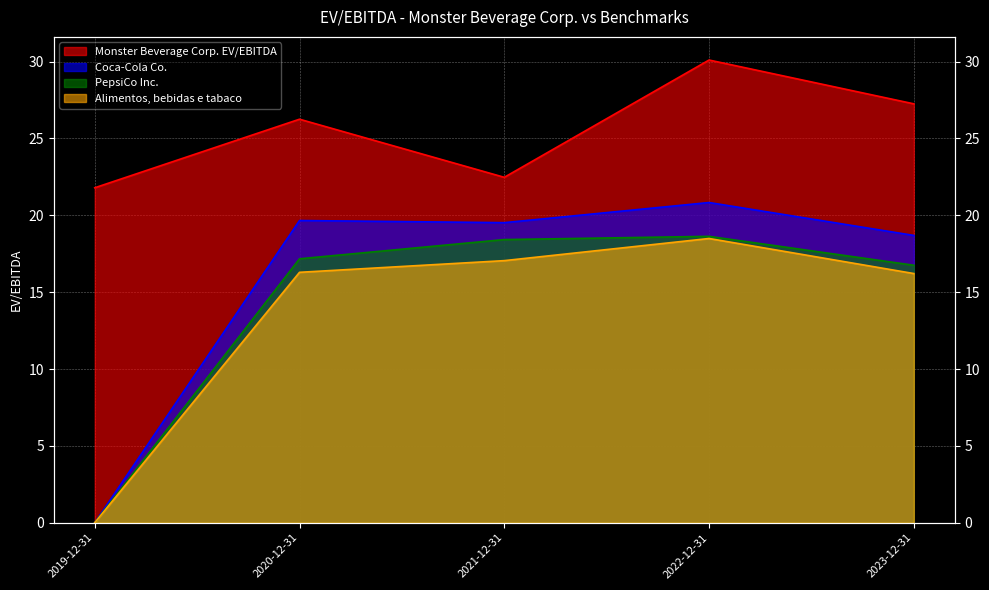

True or false: Alimentos, bebidas e tabaco has more than 2 interior local peaks.

False